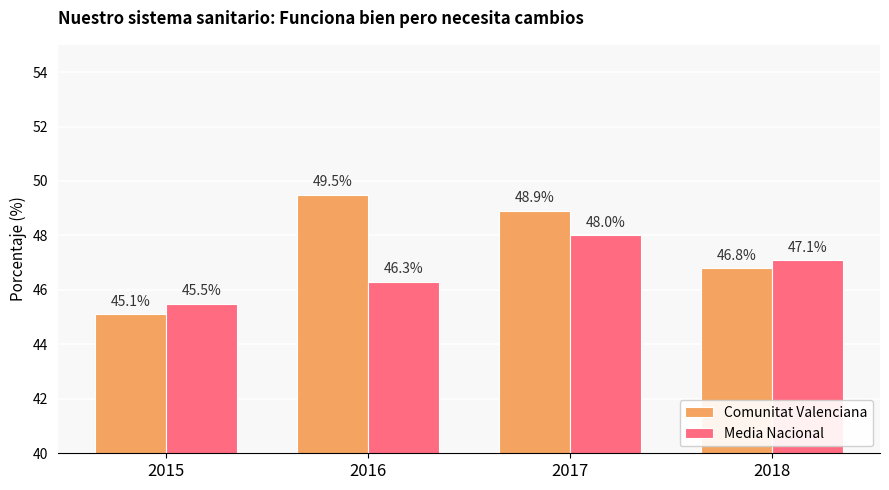

What is the difference between the Comunitat Valenciana values at 2015 and 2016?

4.4